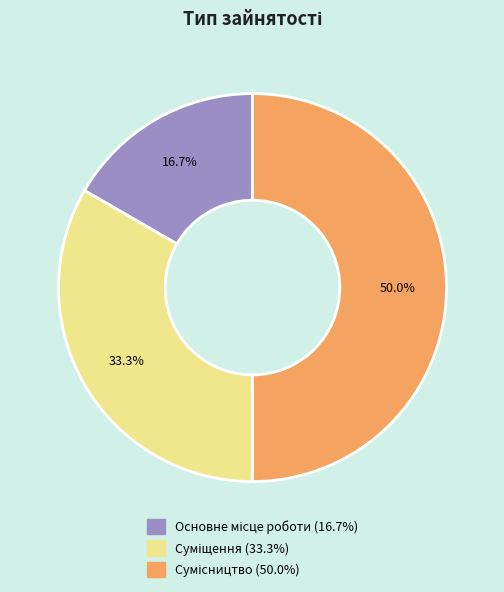

How many segments does this pie chart have?

3